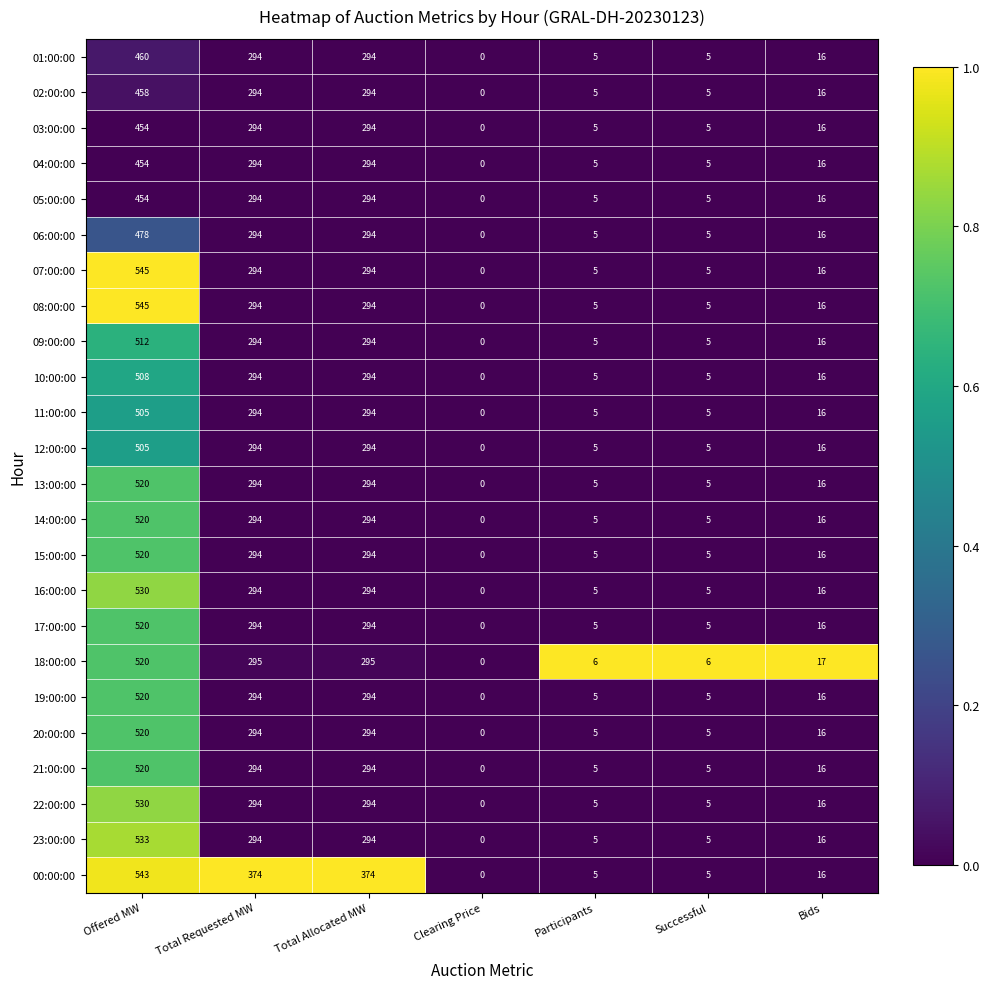

At which label does 10:00:00 first exceed 16?

Offered MW